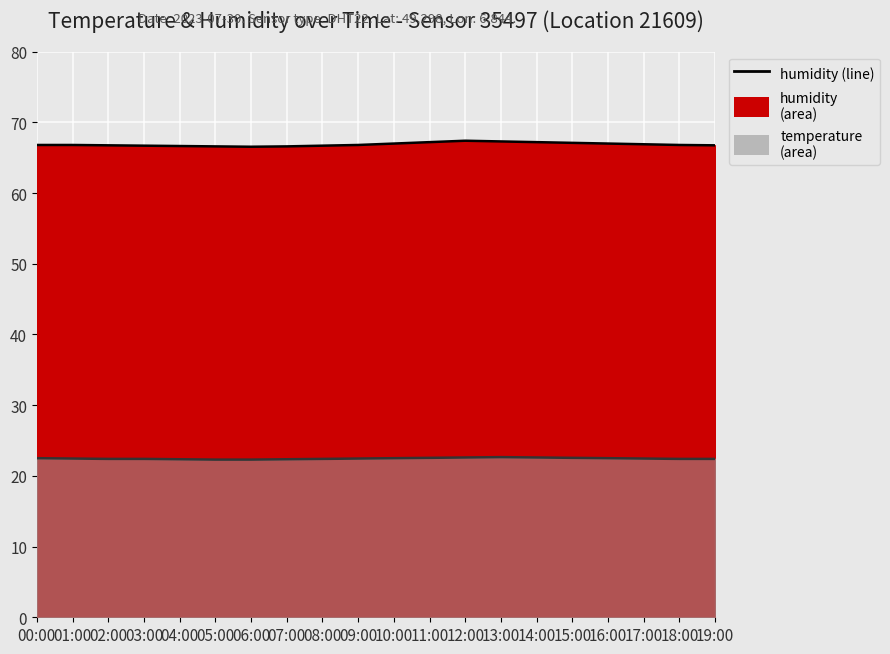

Between 12:00 and 04:00, which is larger?

12:00